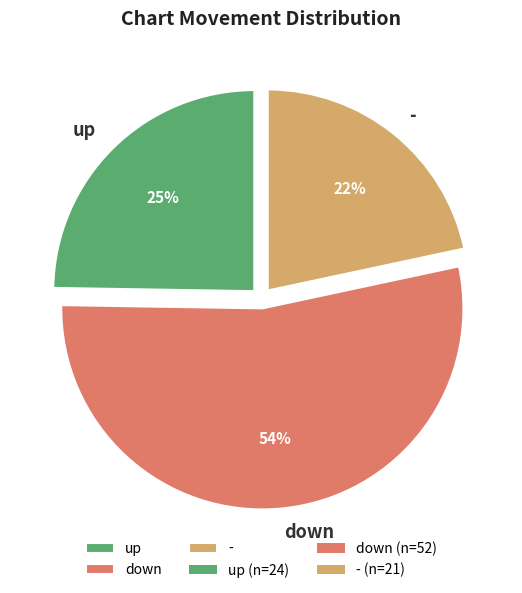

To the nearest percent, what is the average slice percentage?

33%